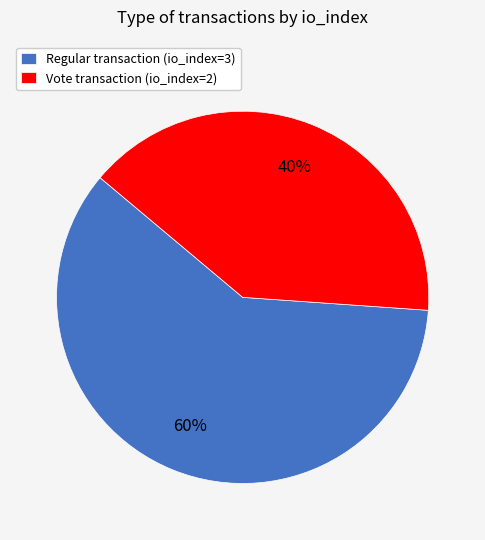

Do Vote transaction (io_index=2) and Regular transaction (io_index=3) together represent more than half of the pie?

Yes